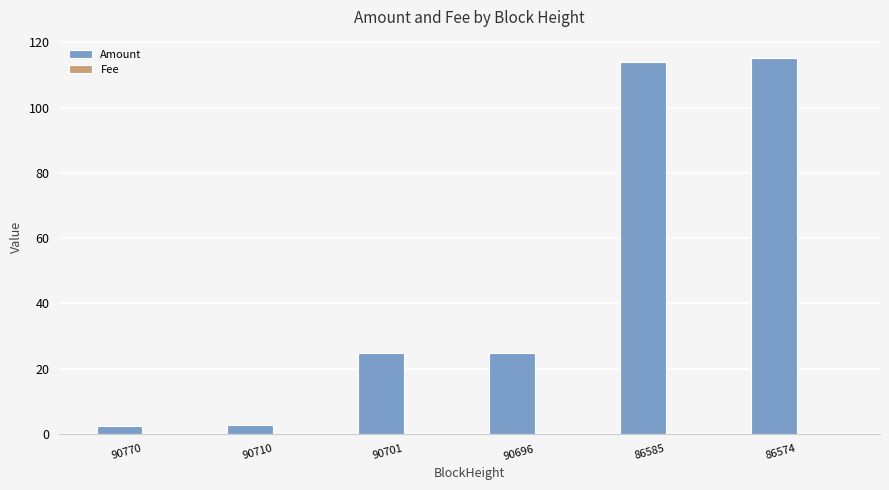

What is the sum of all Amount values?

284.2